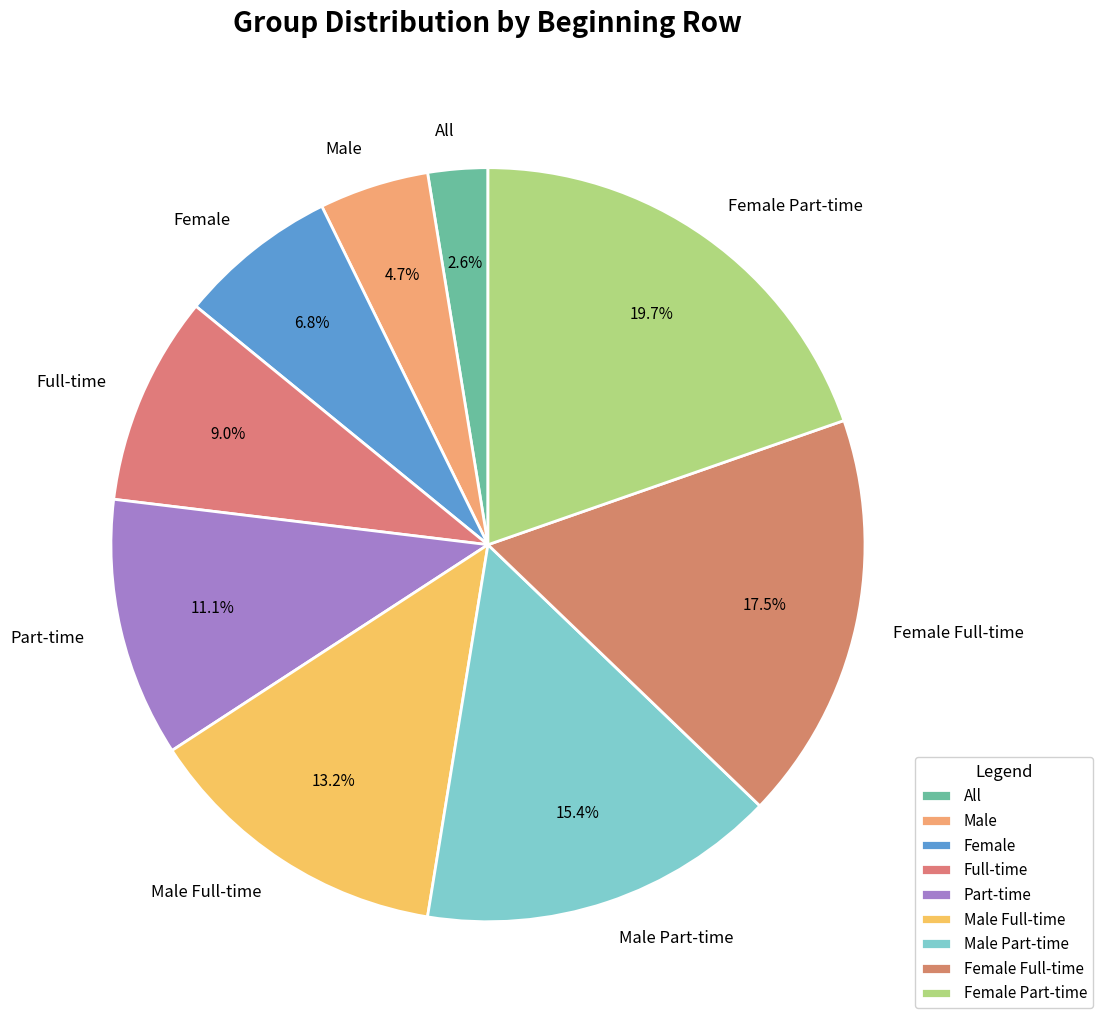

Does All account for over 50% of the chart?

No